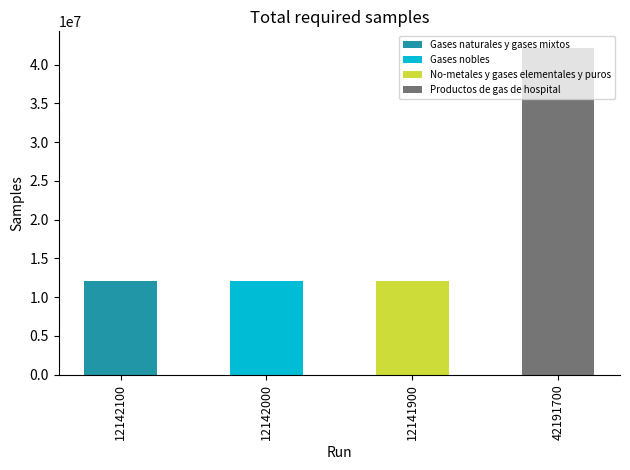

At which category is the sum across all series the highest?

42191700